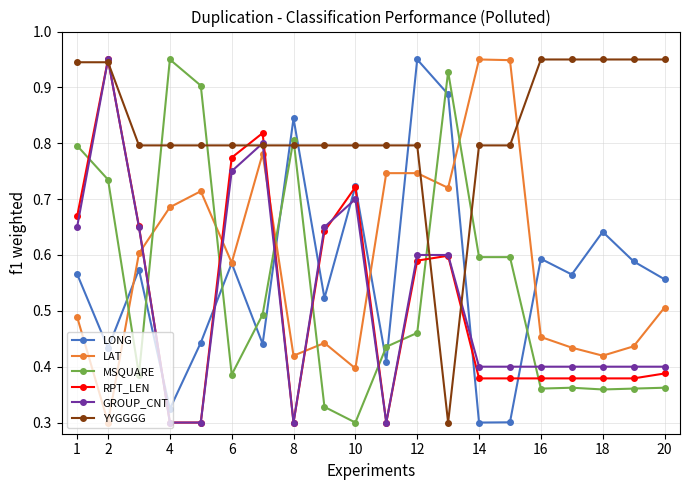

True or false: GROUP_CNT and LONG cross at least once.

True